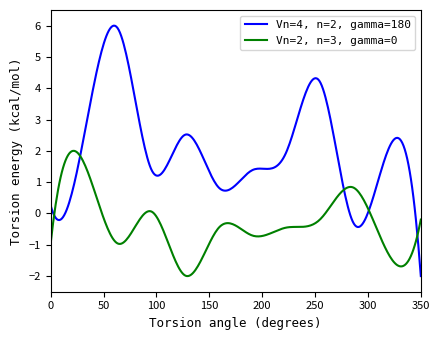

What is the maximum value for Vn=4, n=2, gamma=180?

6.0